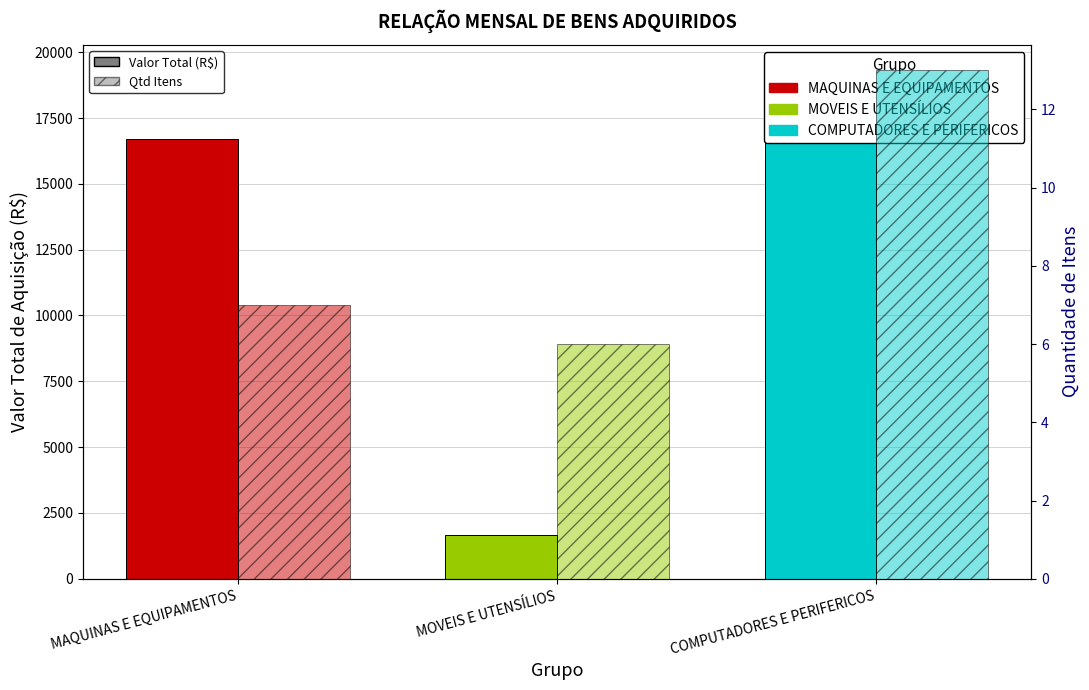

Count the Quantidade de Itens values in the range 6 to 13.

3